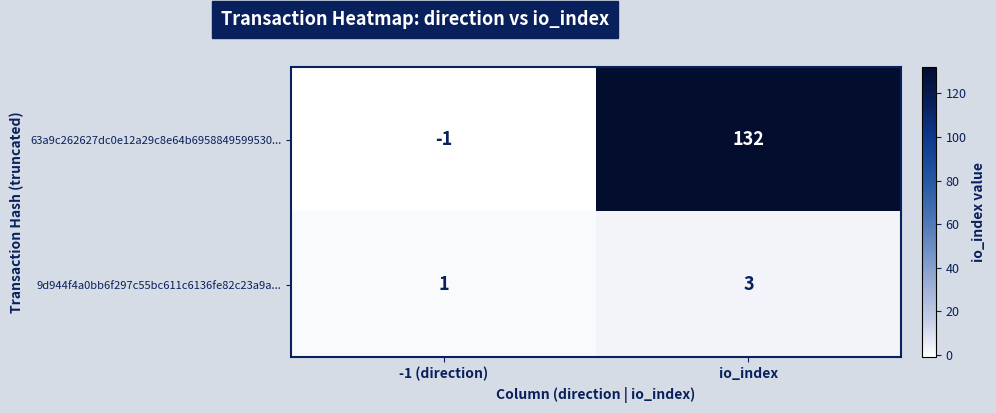

Reading left to right, transcribe all the data shown in this chart.

63a9c262627dc0e12a29c8e64b6958849599530...: -1 (direction)=-1	io_index=132
9d944f4a0bb6f297c55bc611c6136fe82c23a9a...: -1 (direction)=1	io_index=3